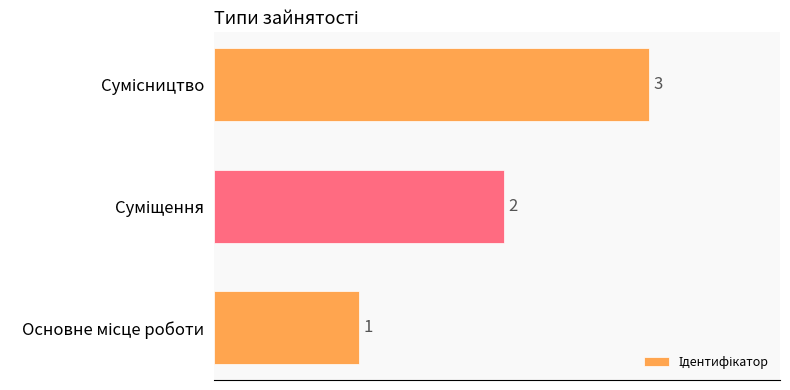

What is the sum of all values?

6